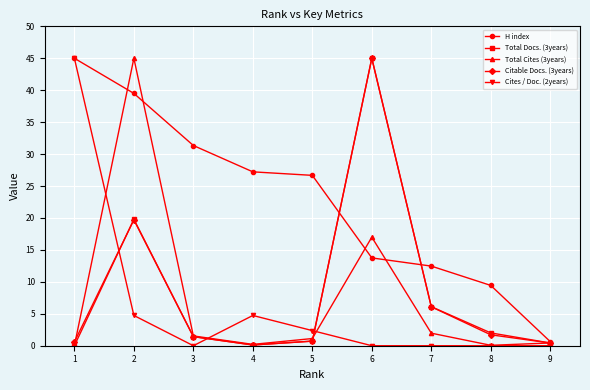

Does the chart have visible grid lines?

Yes